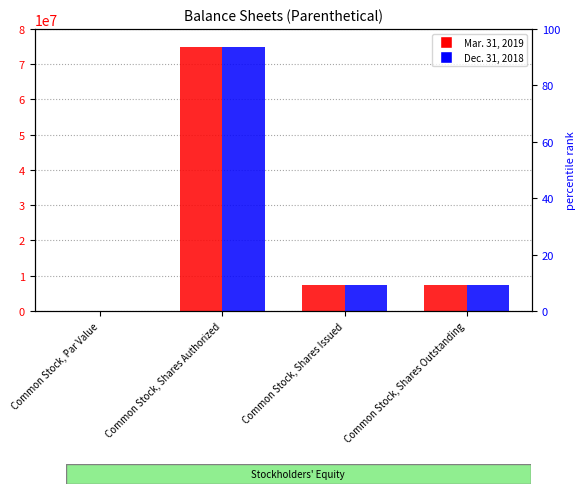

Which label corresponds to the smallest value in the chart?

Common Stock, Par Value